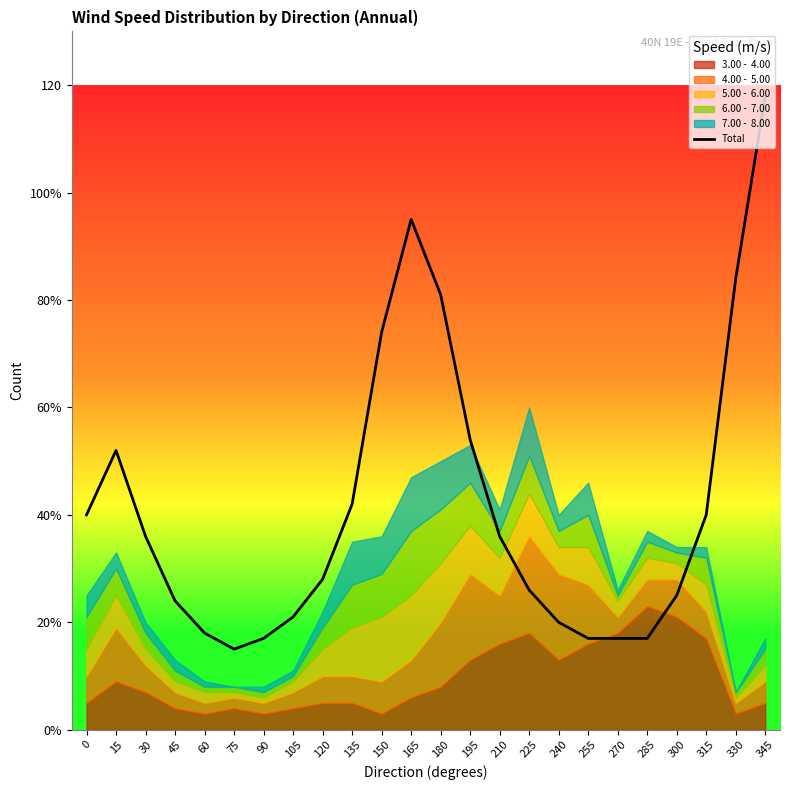

The chart shows a value of 40 at 315. True or false?

True